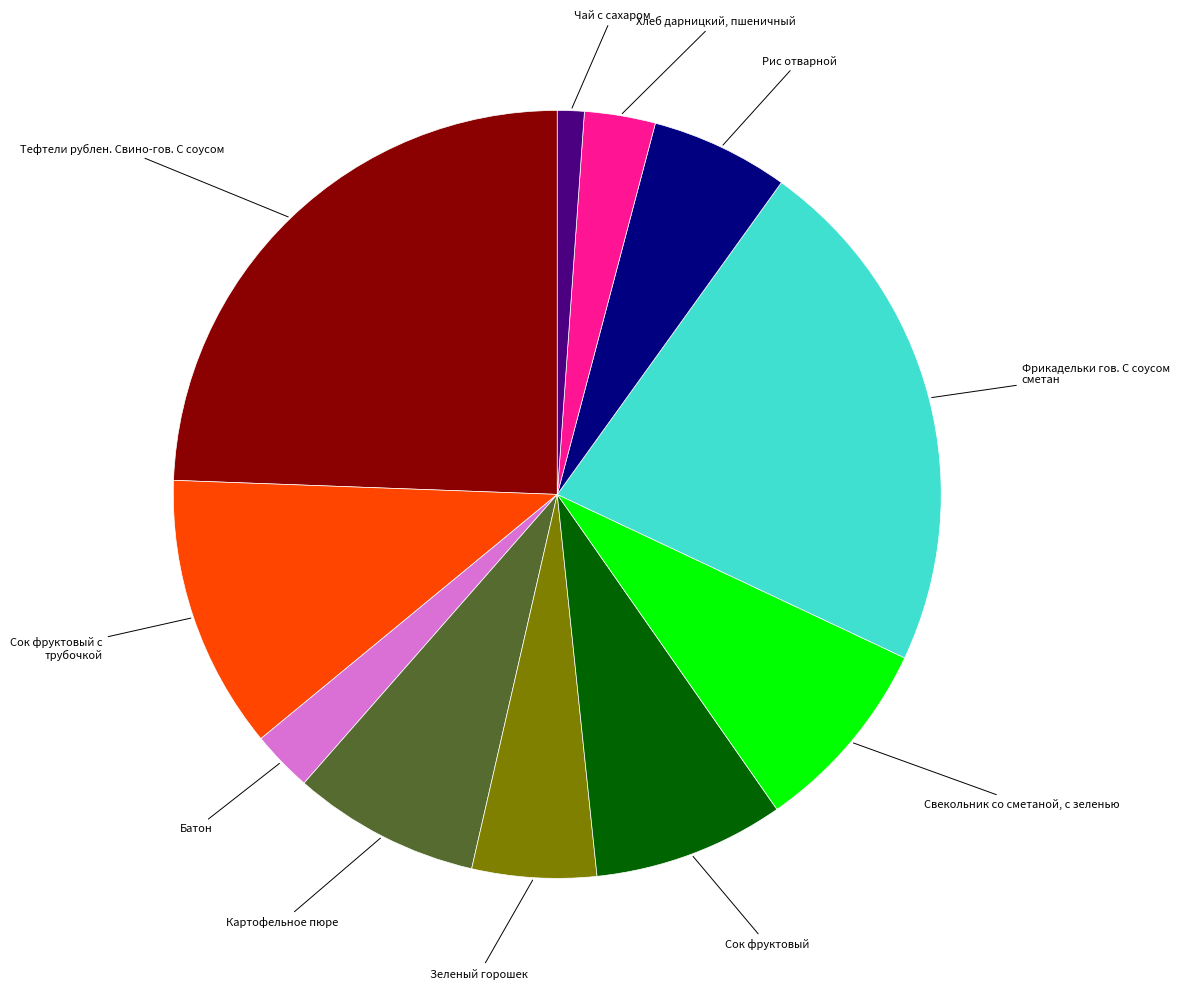

Is there a majority slice in this chart?

No